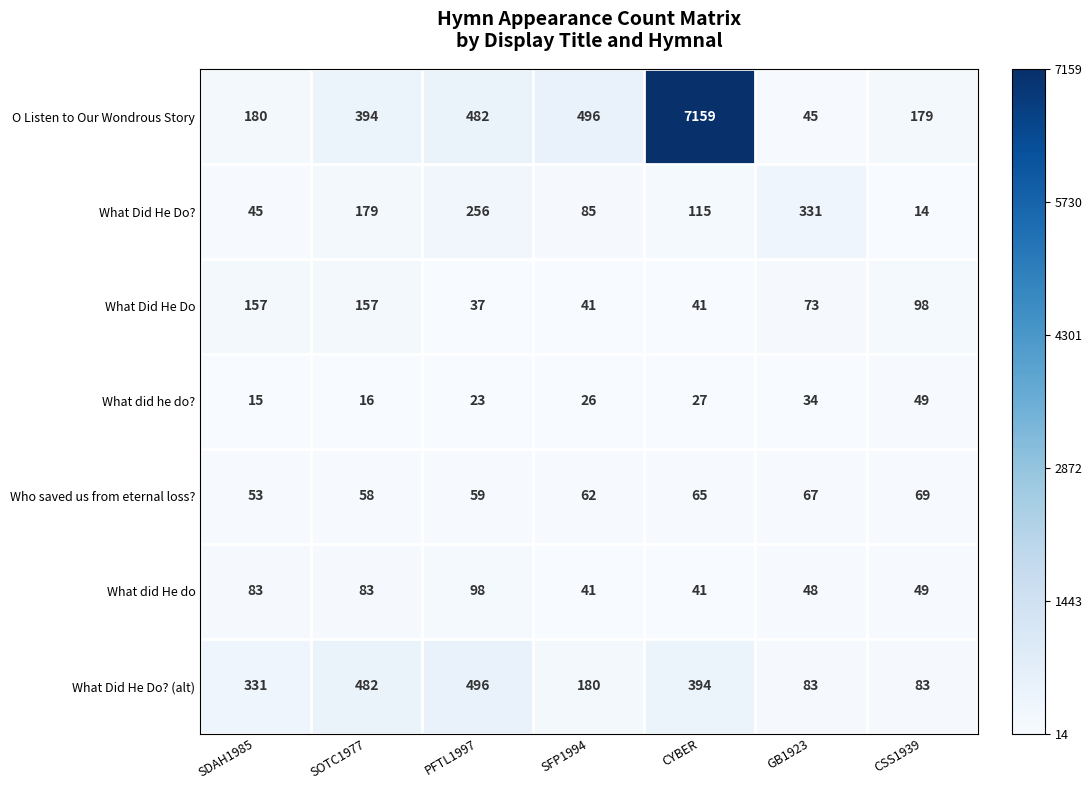

Which series has the largest total across all categories?

O Listen to Our Wondrous Story